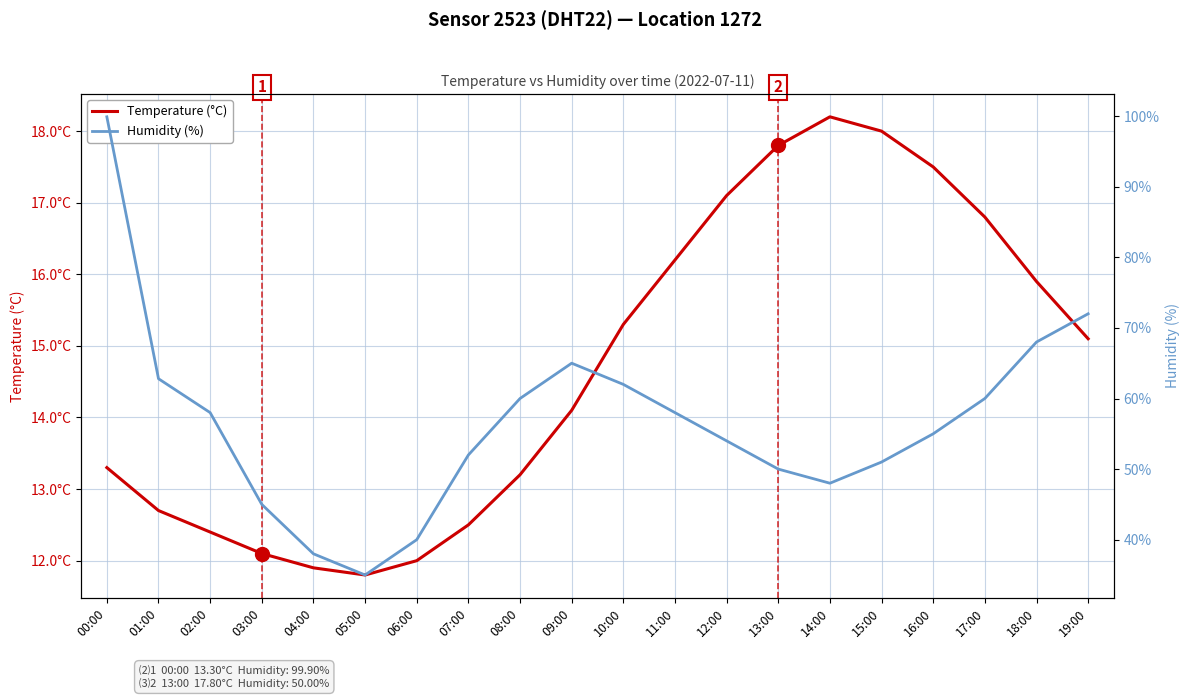

What is the sum of all Humidity (%) values?

1133.7